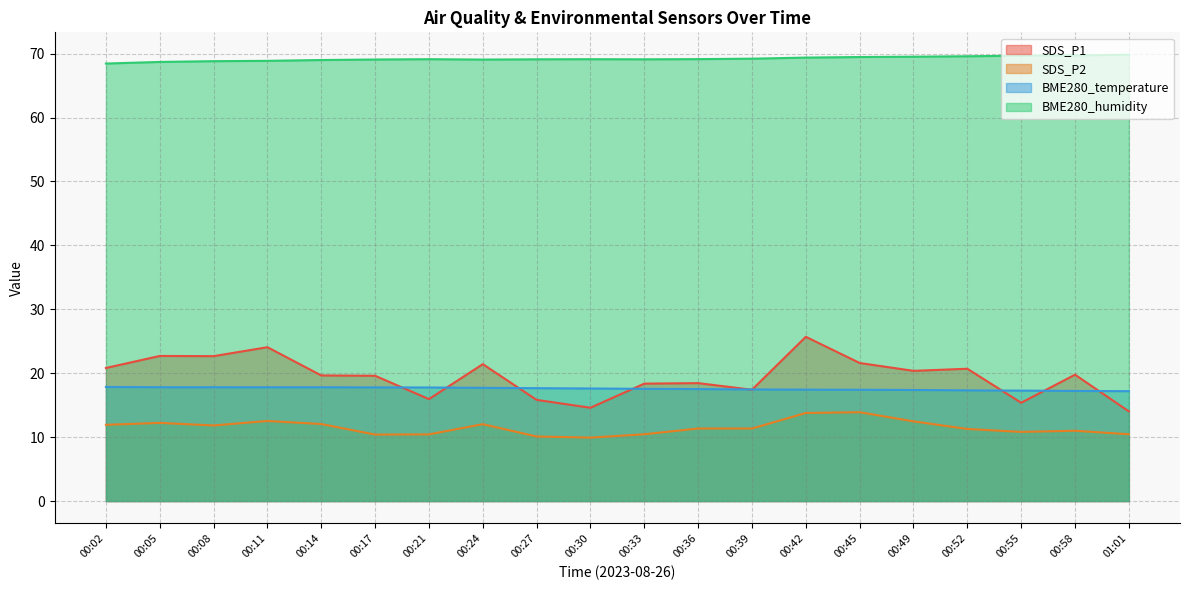

Which series has the largest total across all categories?

BME280_humidity